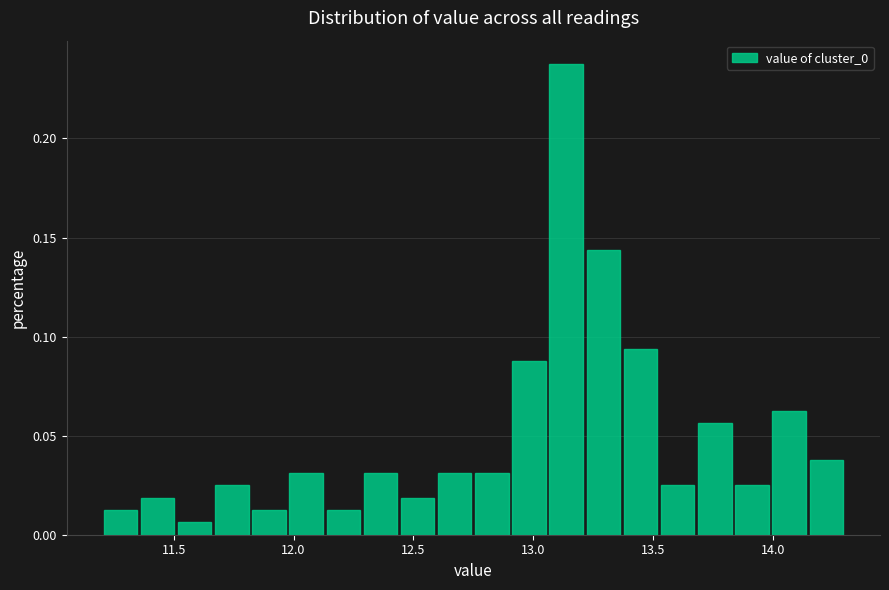

Read against the x-axis, roughly where is the centre of the tallest bar?

13.15